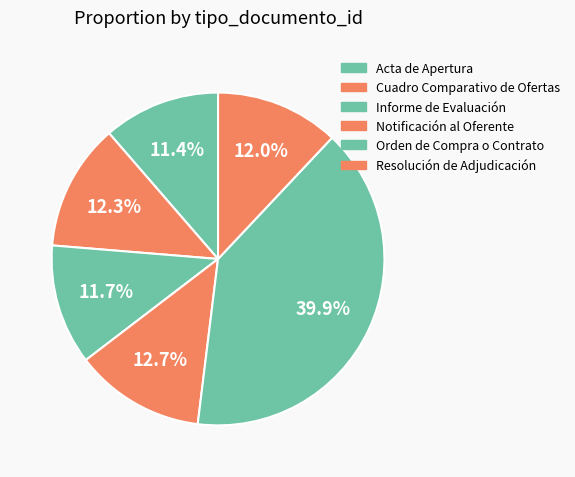

Approximately how many times larger is the value at Acta de Apertura compared to Informe de Evaluación?

1.0